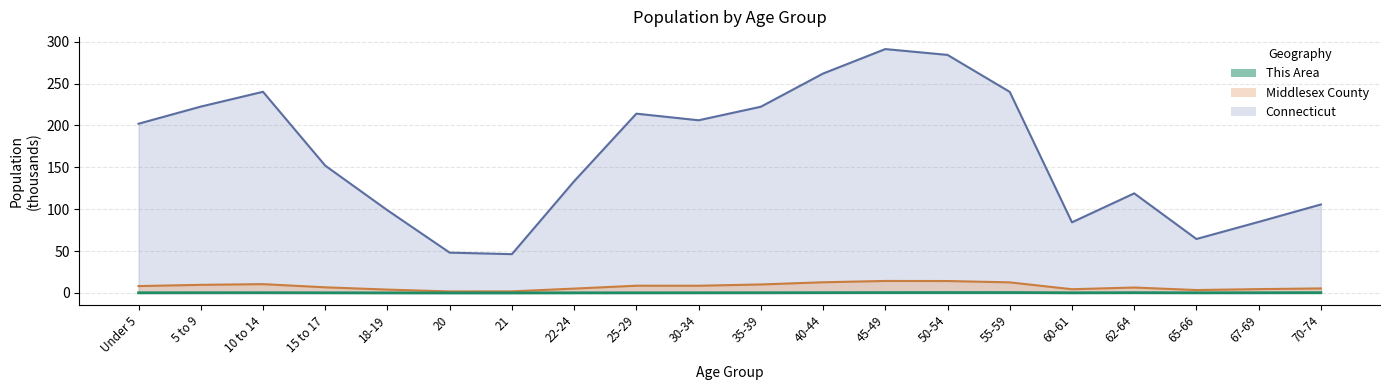

Where is Middlesex County nearest to the value 8?

Under 5